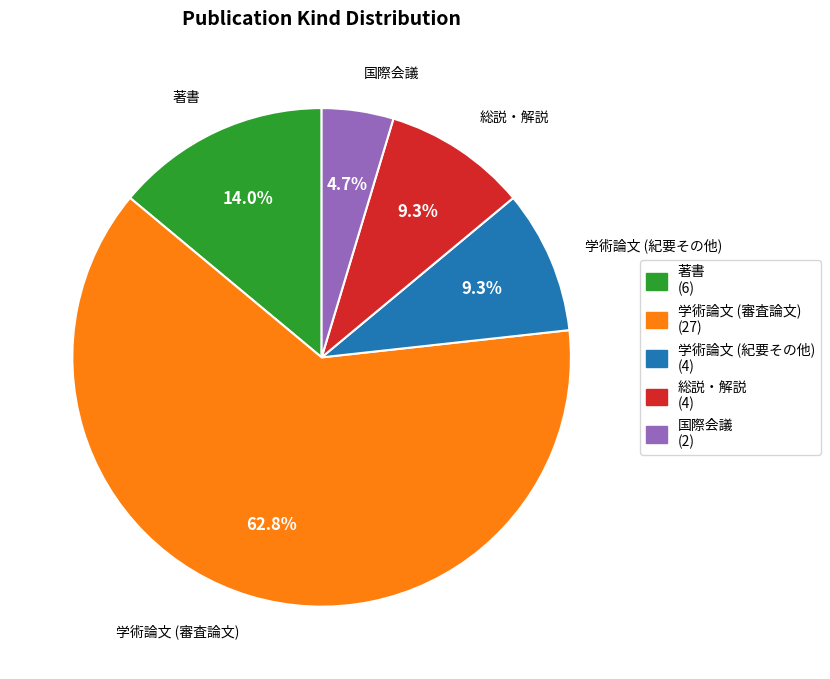

What percentage is NOT represented by 学術論文 (紀要その他)?

90.7%